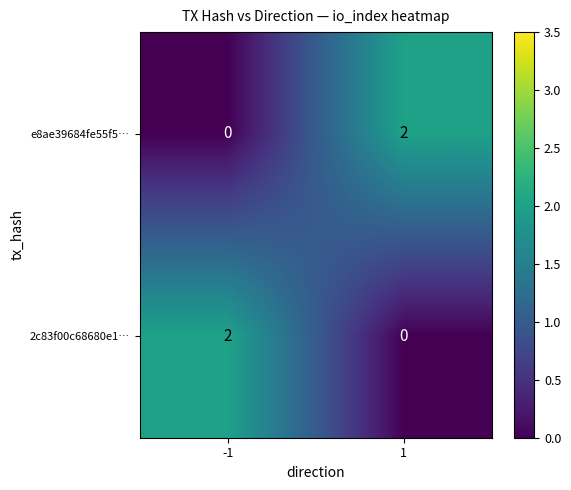

Reading right to left, what are all the values shown in this chart?

e8ae39684fe55f5…: 1=2	-1=0
2c83f00c68680e1…: 1=0	-1=2